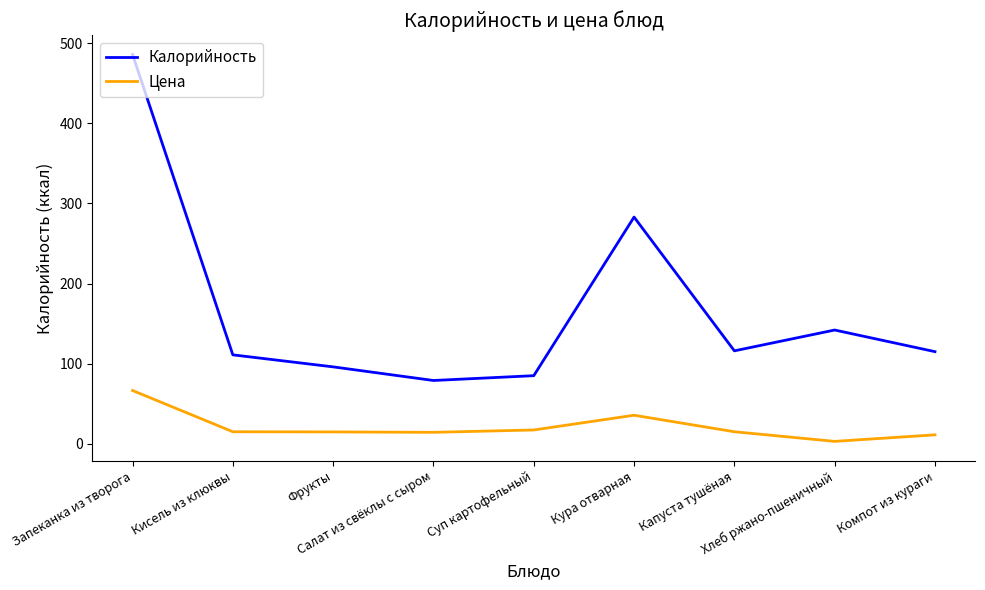

True or false: Цена and Калорийность cross at least once.

False